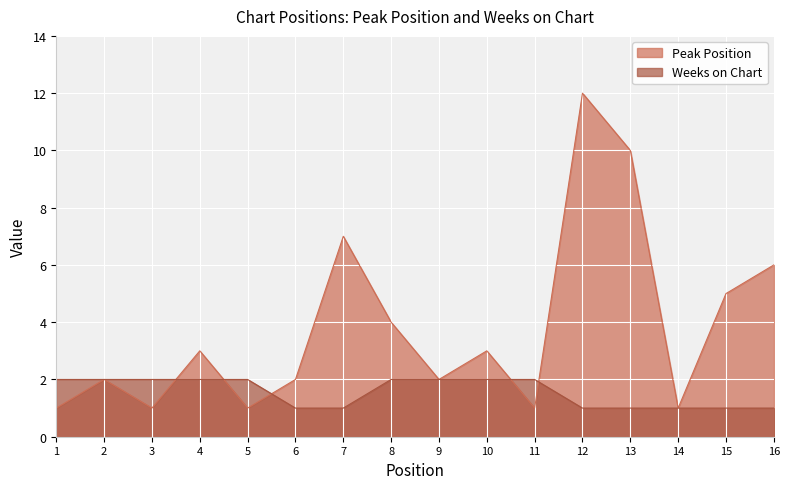

At which label does Peak Position first exceed 3?

7